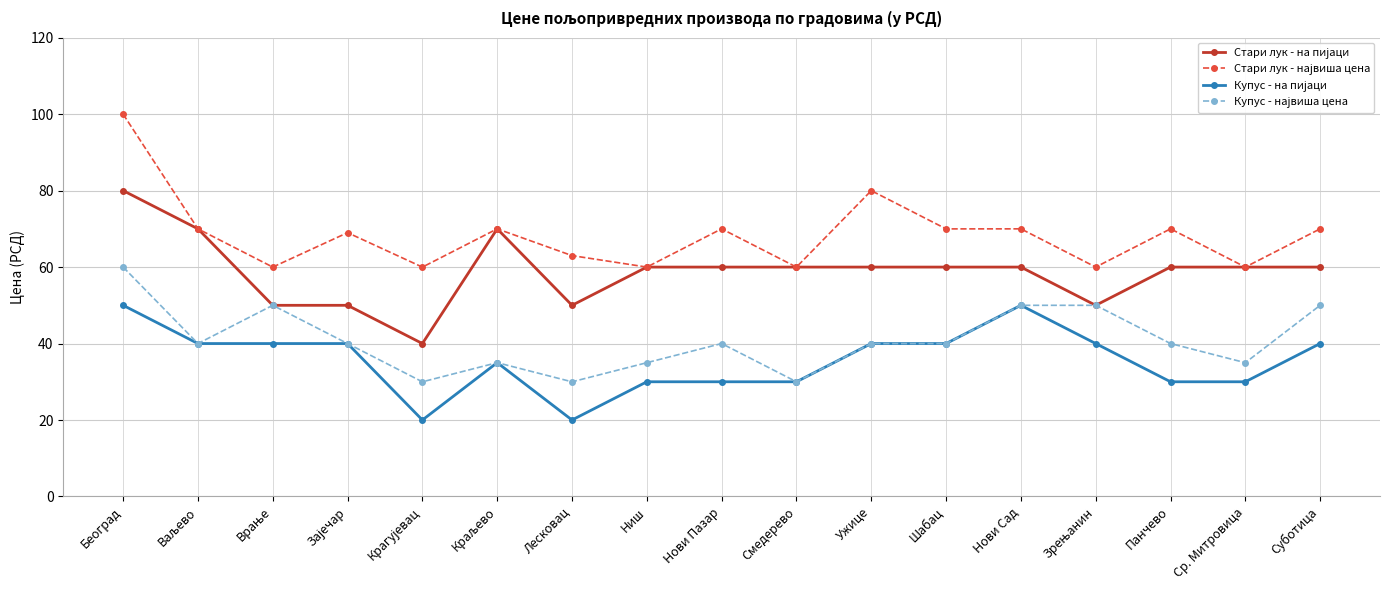

What is the spread (max minus min) of values at Ср. Митровица?

30.0